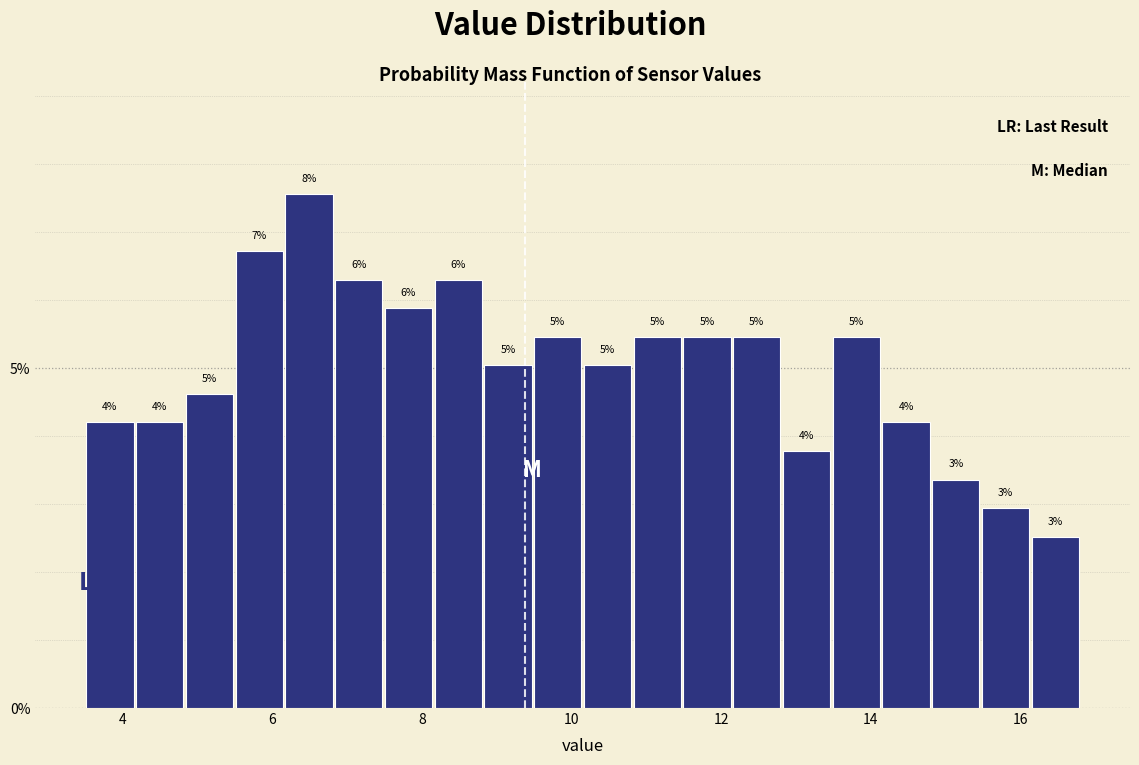

Around what value on the x-axis is the tallest bar? Give the approximate position of its centre, as read against the axis.

6.4